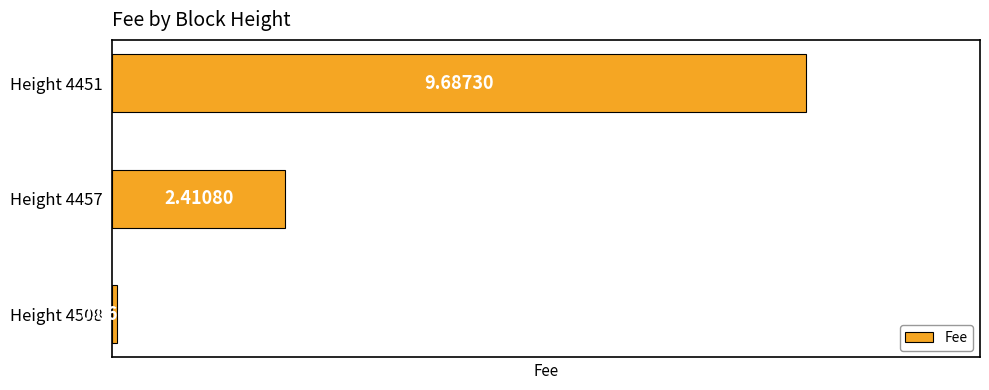

What is the difference between the values at Height 4508 and Height 4457?

2.3